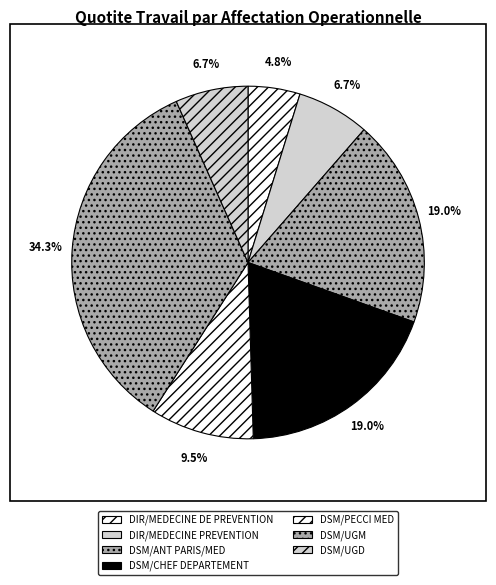

Is there a majority slice in this chart?

No